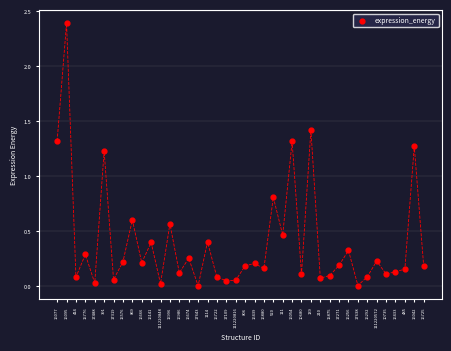

What Y value in the scatter plot is closest to 1?

0.8